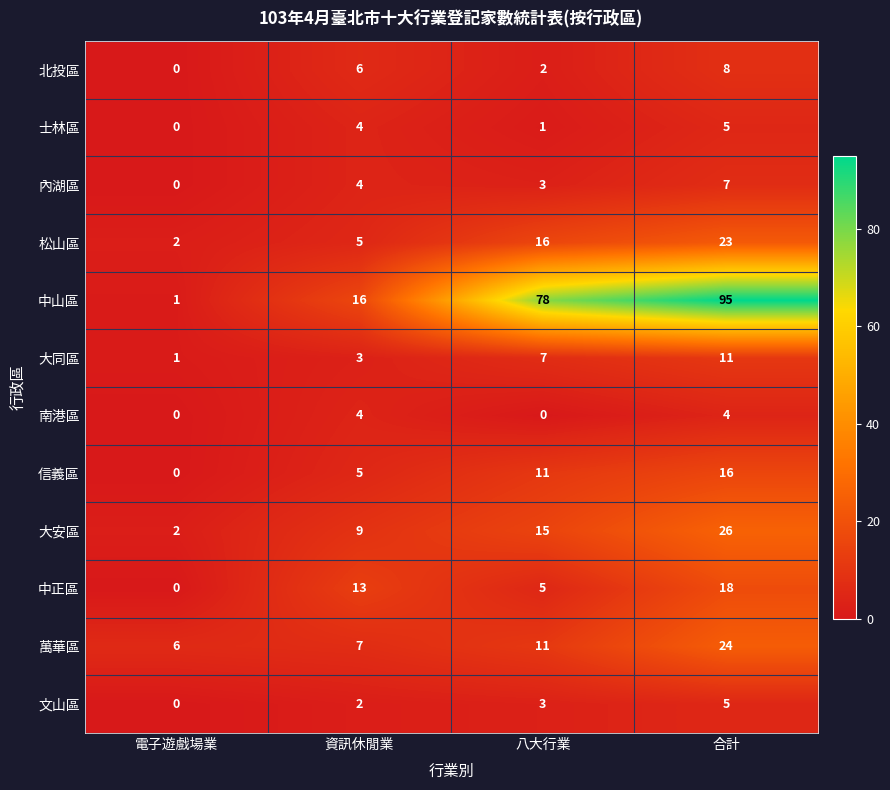

Between 電子遊戲場業 and 合計, which series saw the biggest shift?

中山區